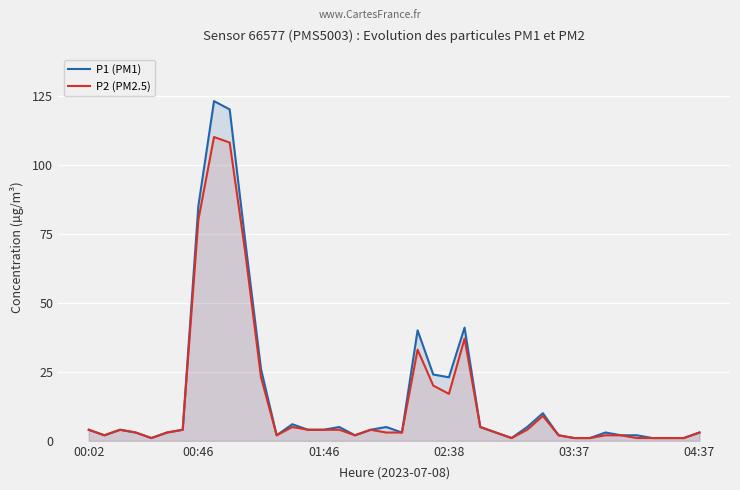

True or false: P1 (PM1) has a value of 4 at 02:38.

False